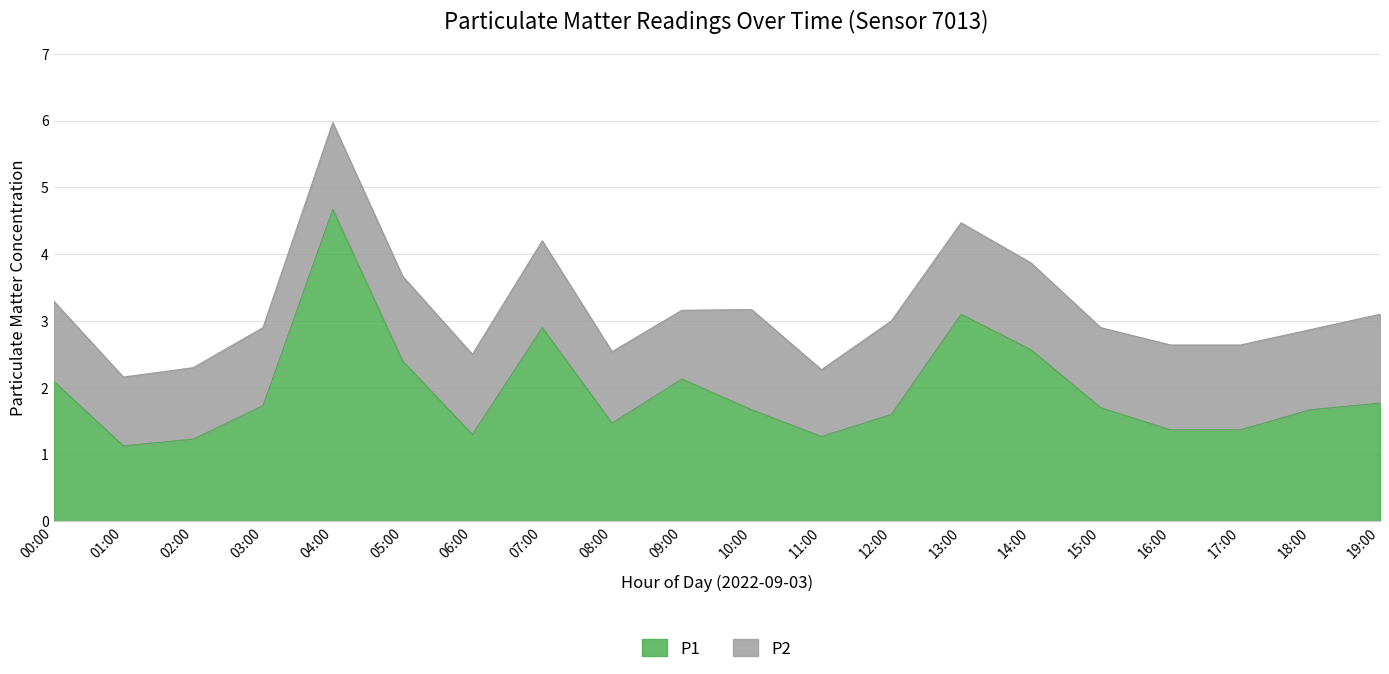

How many categories are shown in the chart?

20